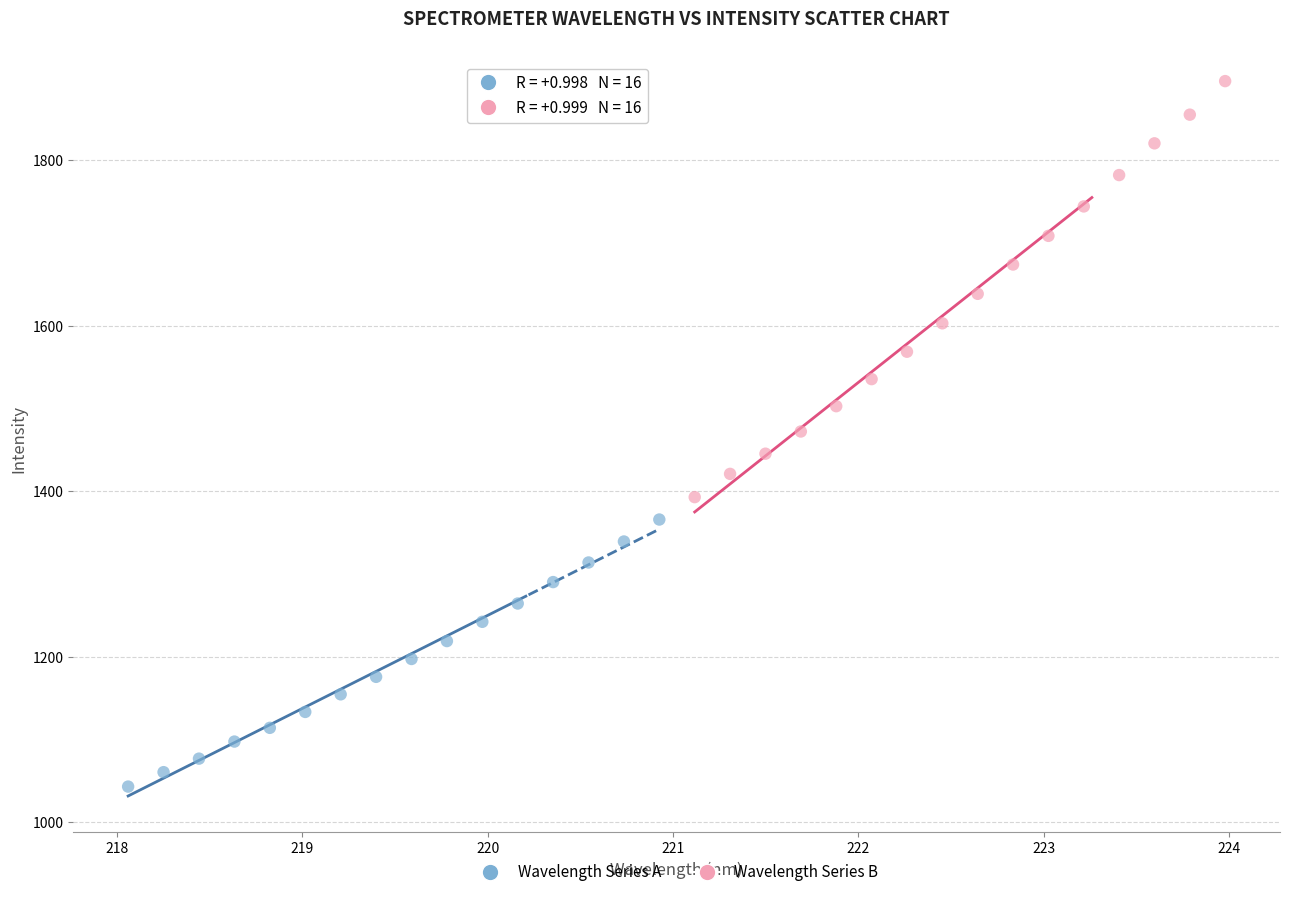

Which series reaches the minimum Y coordinate?

Wavelength Series A